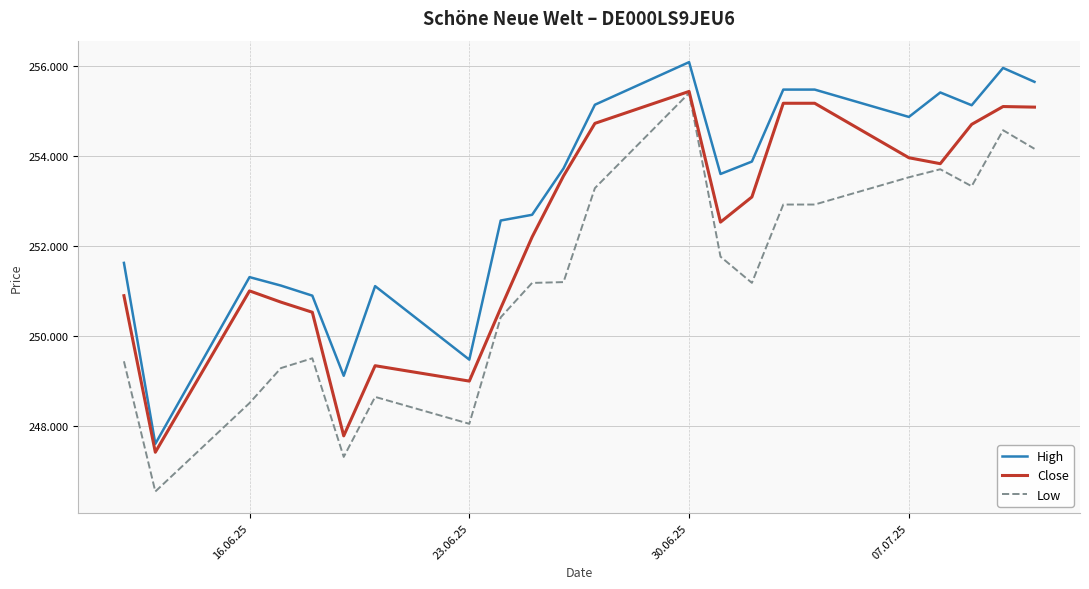

What is the difference between the second highest and second lowest values in the Close series?

7392